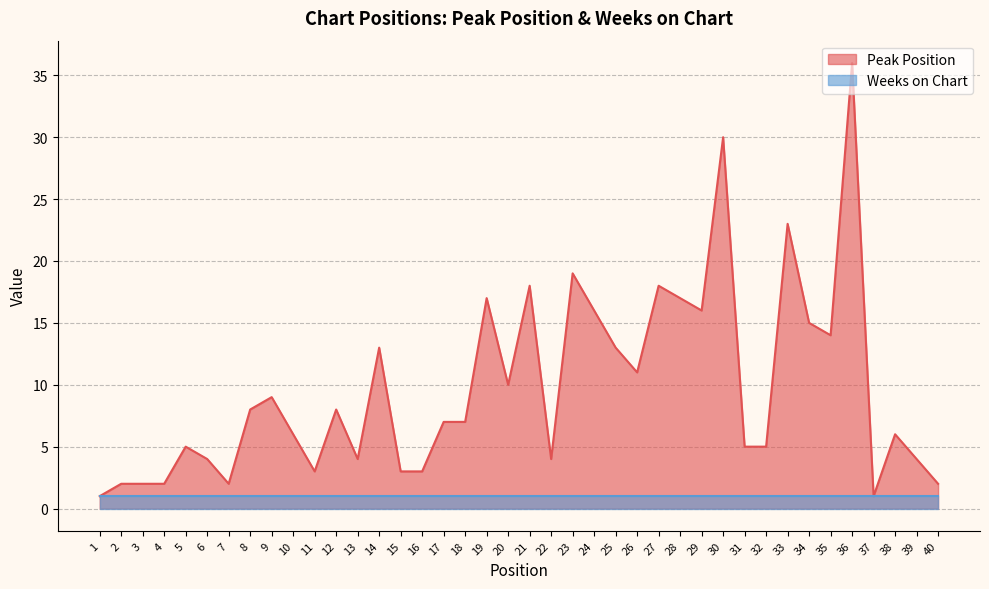

Count the number of categories in the chart.

40